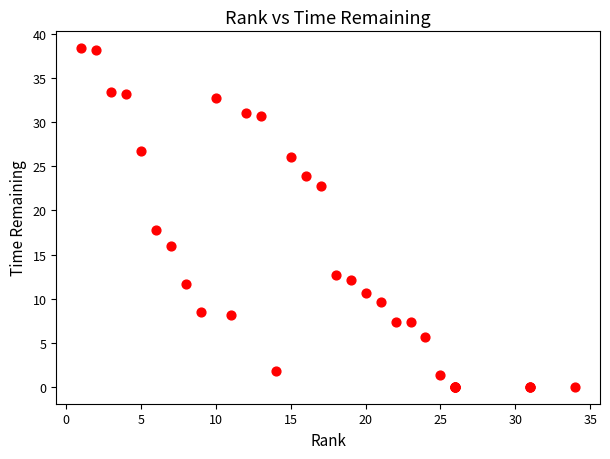

What Y value in the scatter plot is closest to 19?

17.8